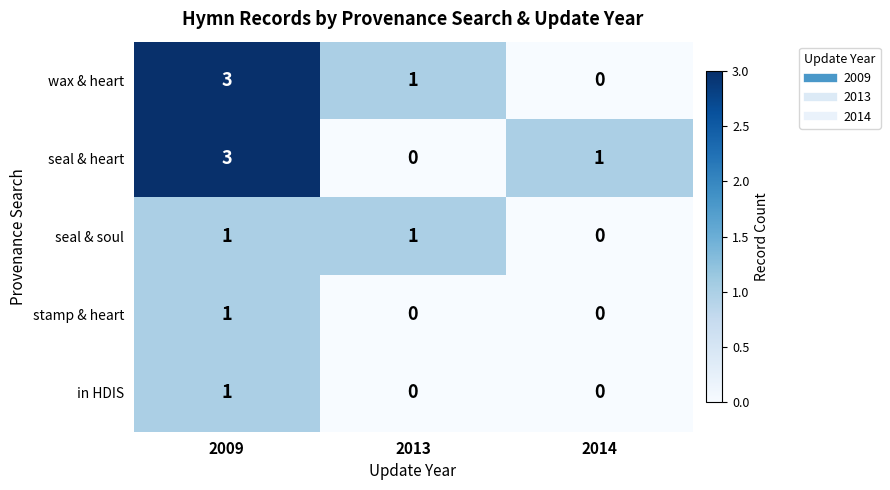

What is the sum of all wax & heart values?

4